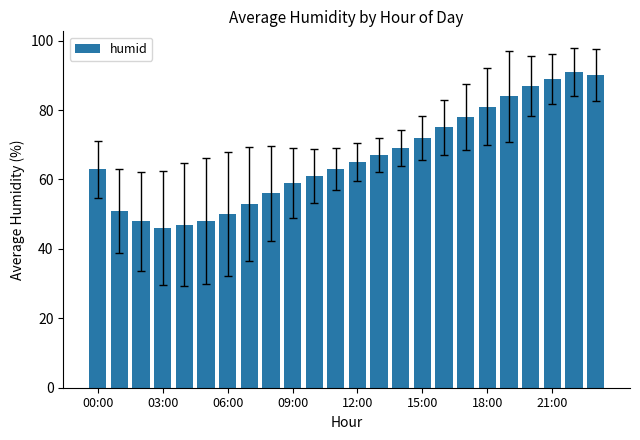

What is the difference between the maximum and second lowest values?

44